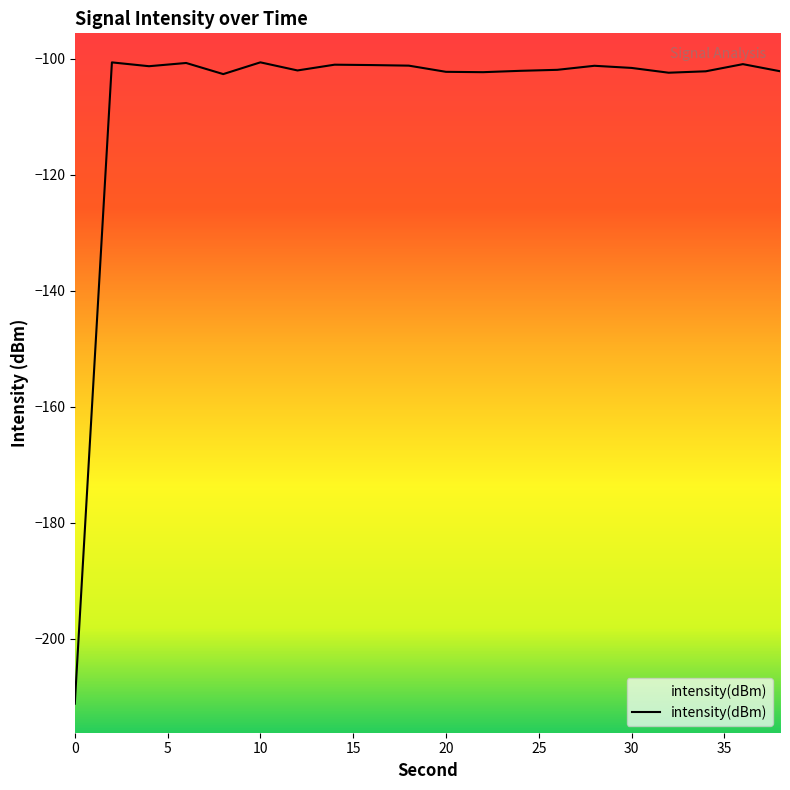

Reading left to right, transcribe all the data shown in this chart.

-211.2	-100.6	-101.3	-100.8	-102.7	-100.6	-102.0	-101.0	-101.1	-101.2	-102.3	-102.3	-102.1	-101.9	-101.2	-101.6	-102.4	-102.2	-101.0	-102.2